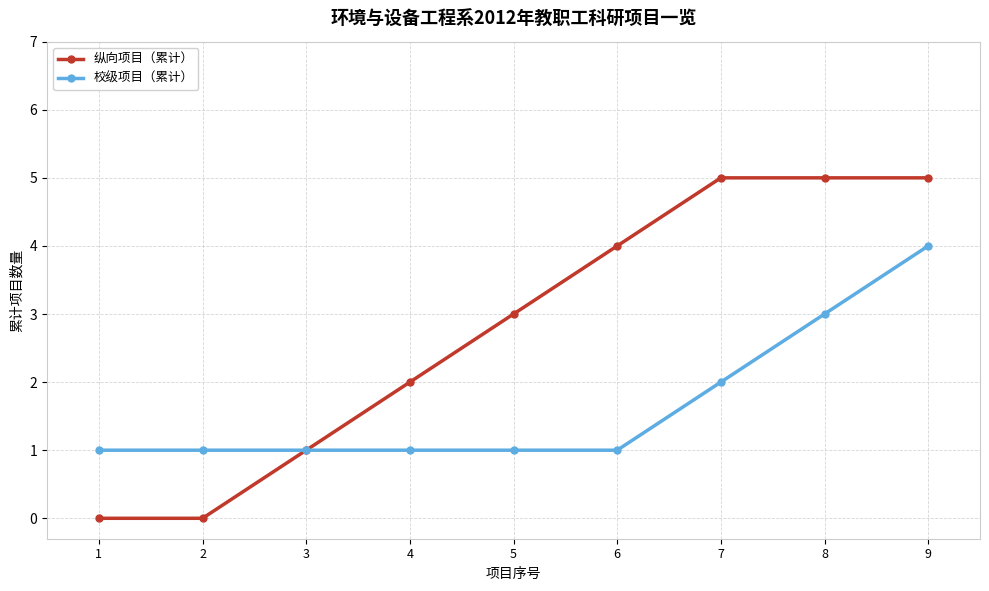

How many values in the 纵向项目（累计） series are below 3?

4